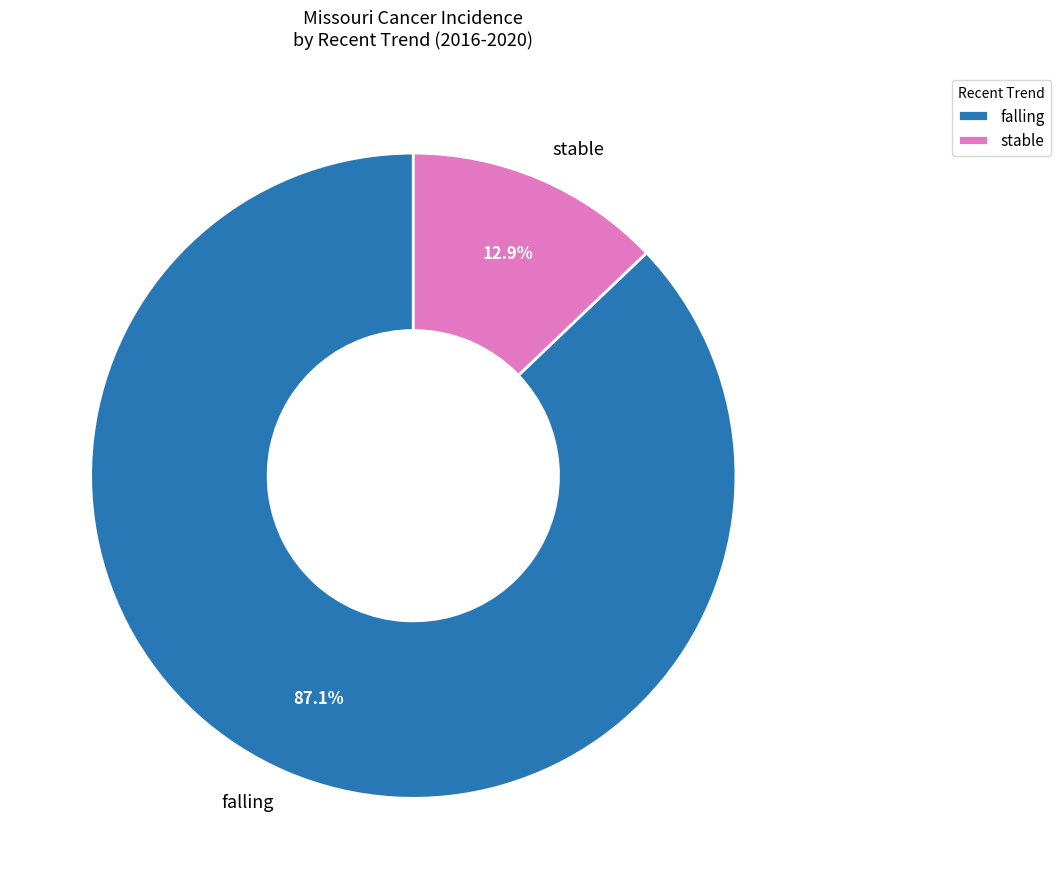

Count the number of slices in the pie.

2